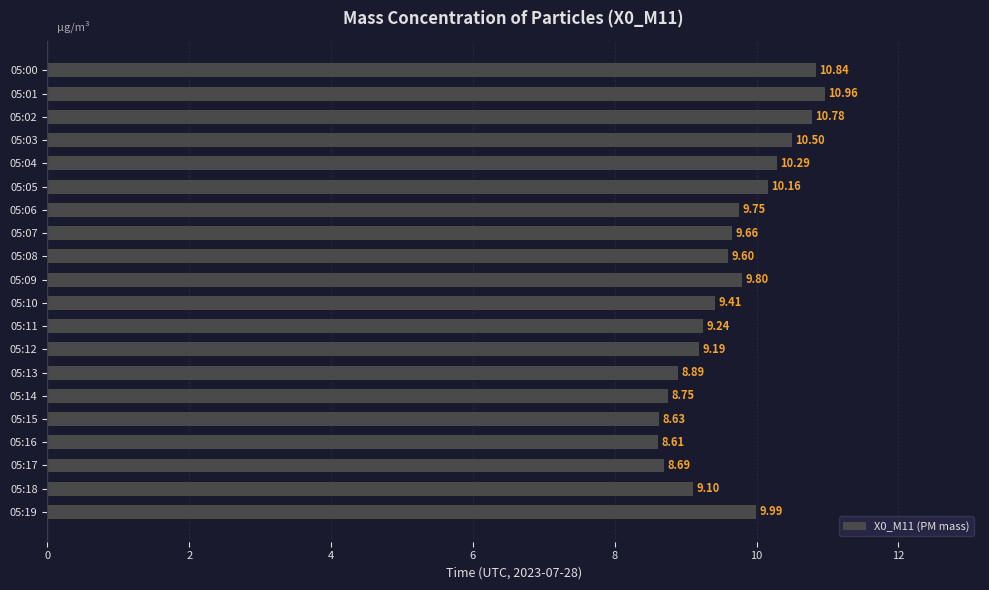

What is the greatest value displayed?

11.0